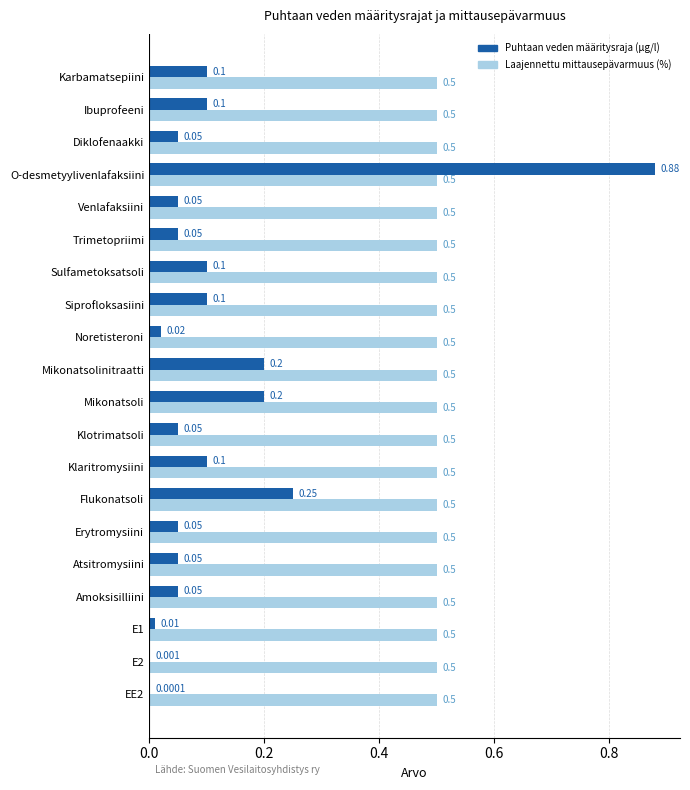

Which series has the widest spread of values?

Puhtaan veden määritysraja (µg/l)